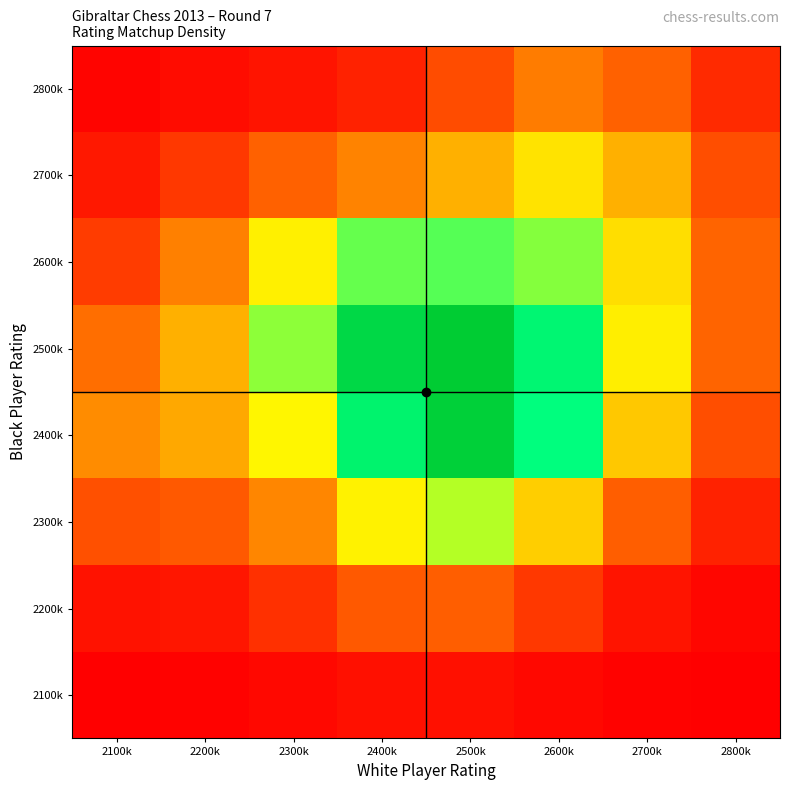

What is the total value across all series at 2500k?

7.6